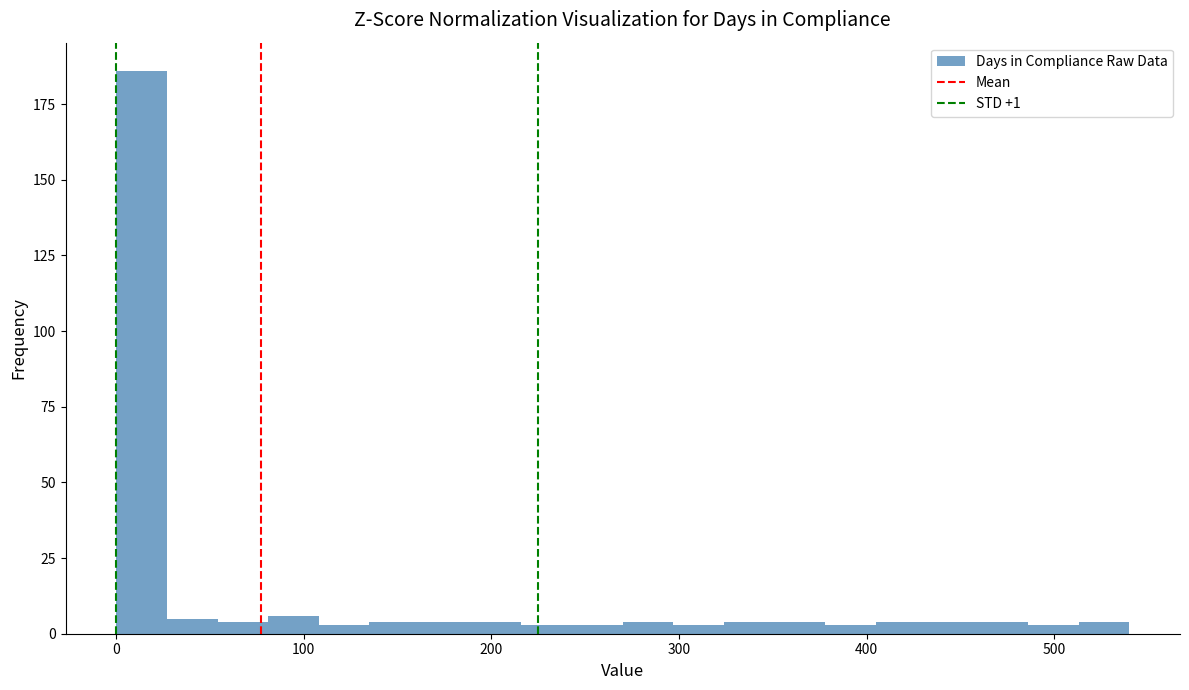

Read against the x-axis, roughly where is the centre of the tallest bar?

10